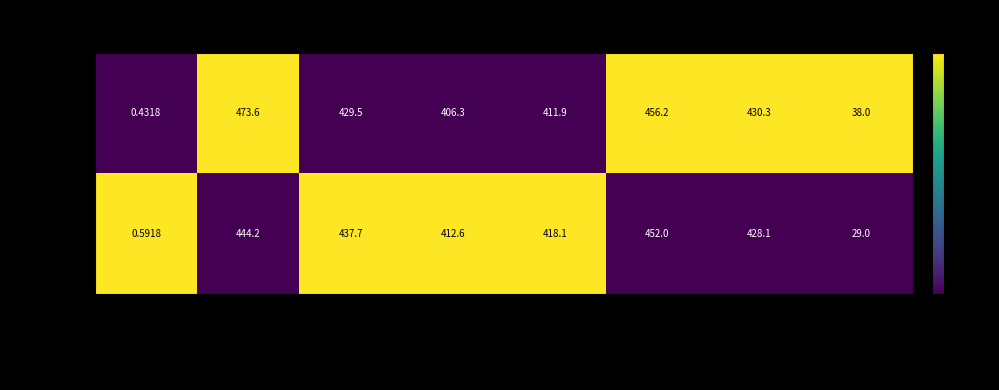

How many data points does each series have?

8